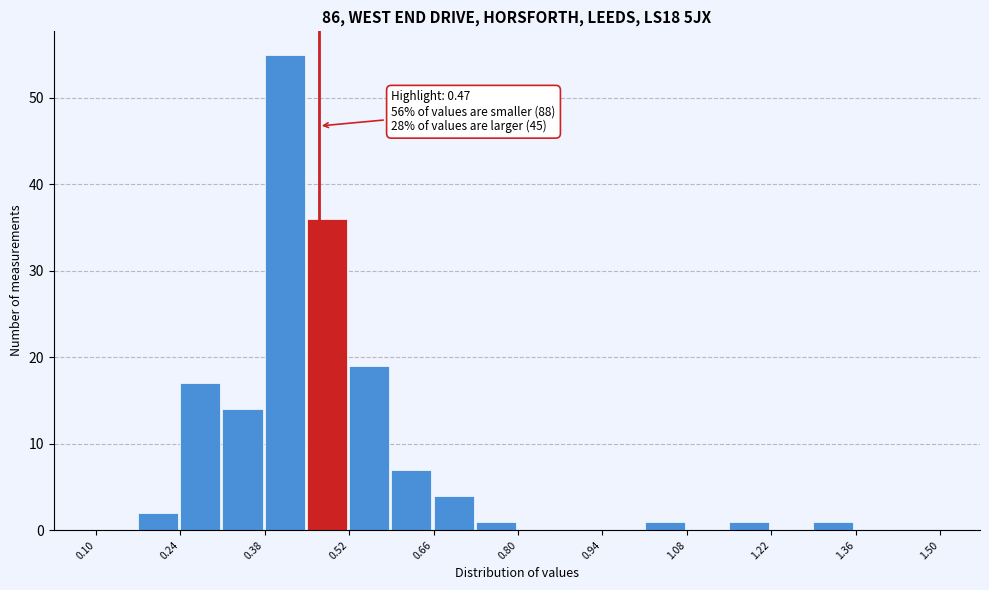

Read against the x-axis, roughly where is the centre of the tallest bar?

0.42